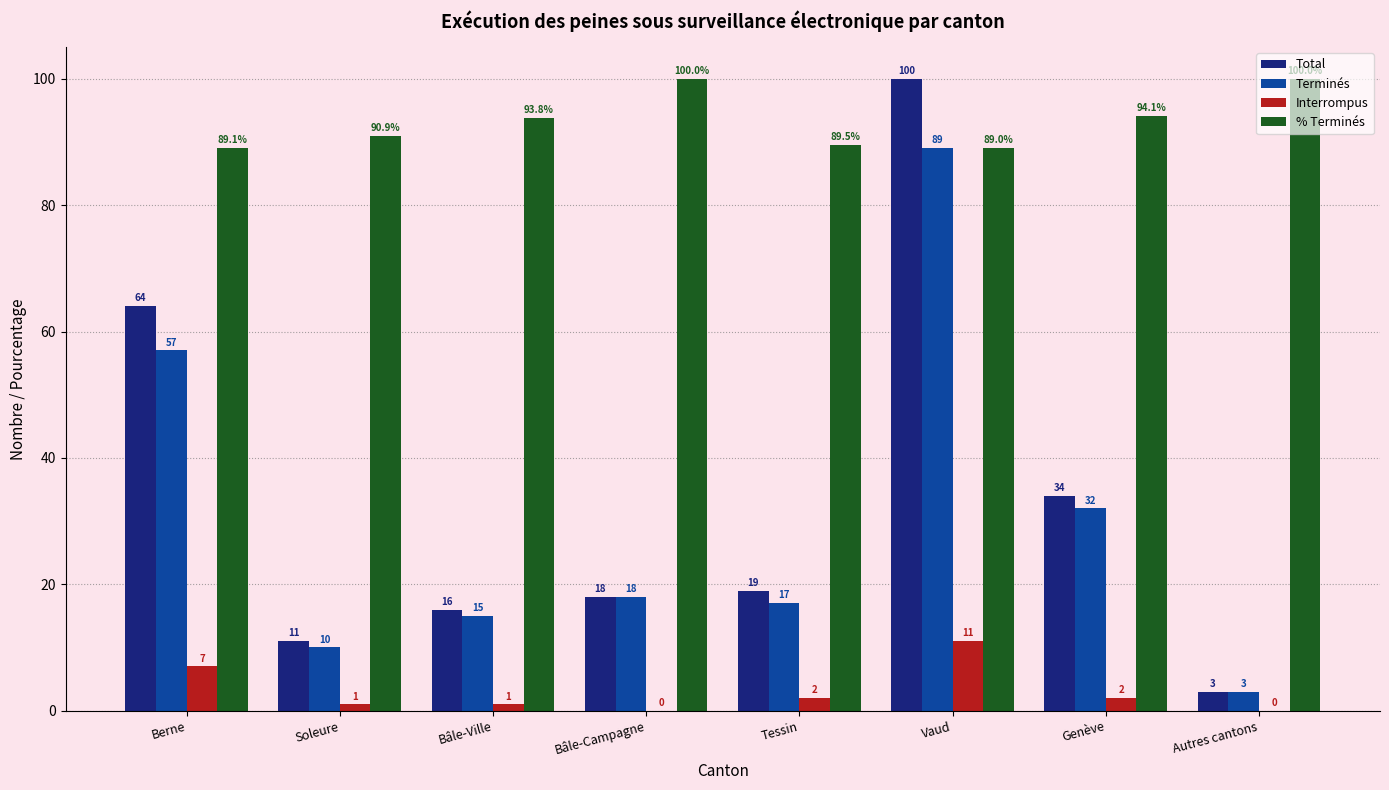

What is the average value of the Terminés series?

30.1